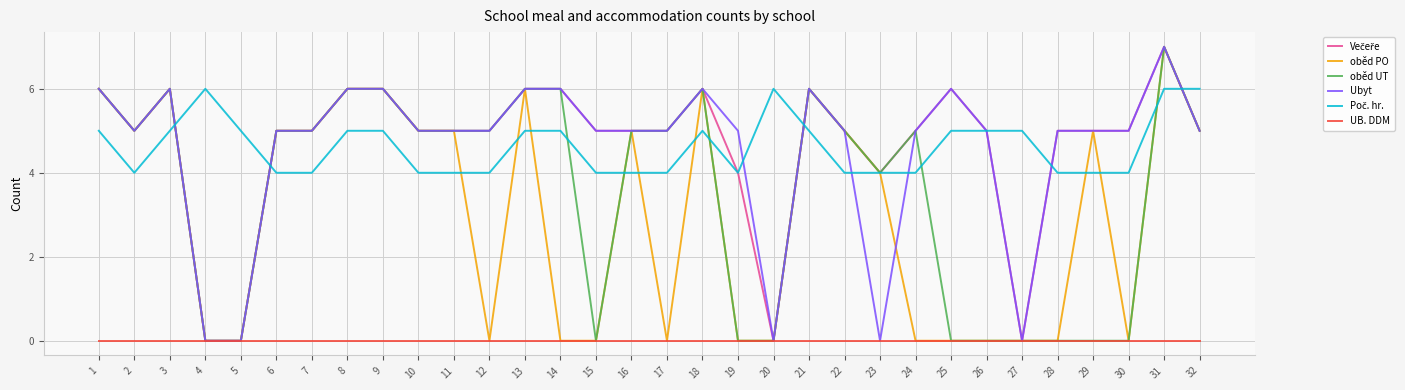

At which label is oběd PO closest to 3?

23